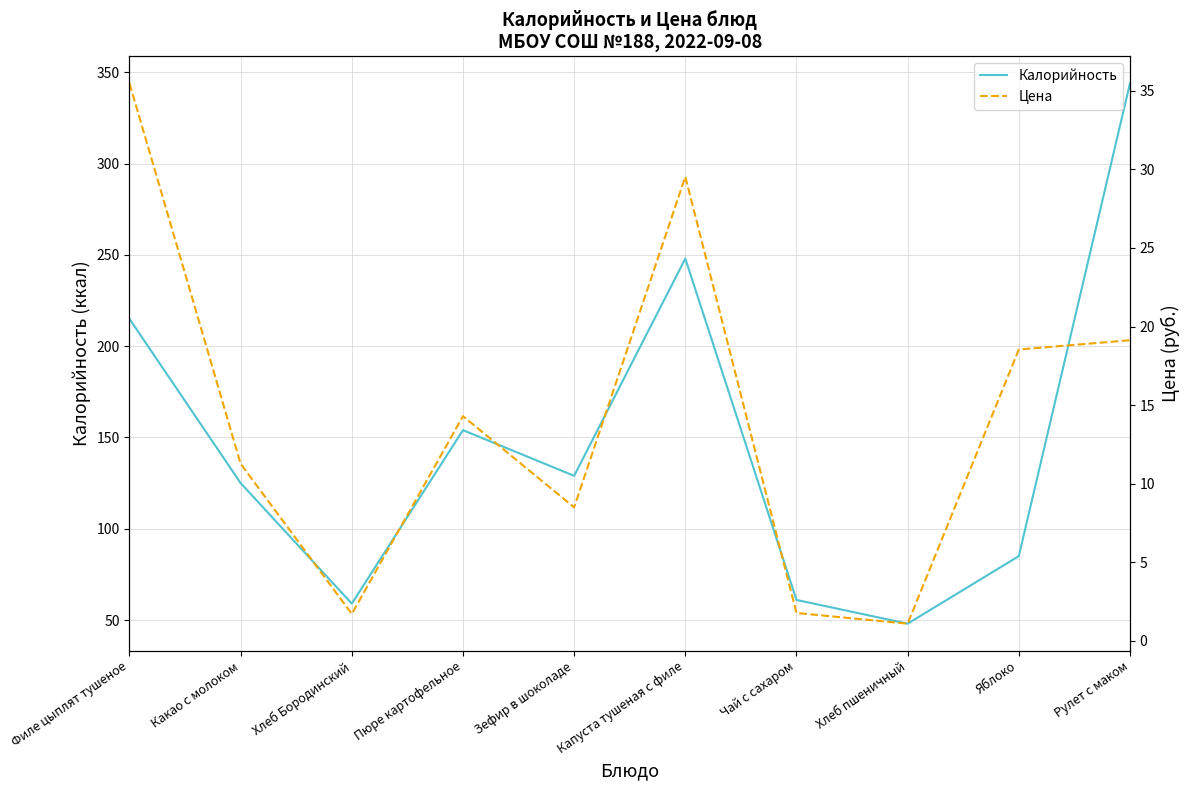

Rank the series at Капуста тушеная с филе from highest to lowest value.

Калорийность, Цена